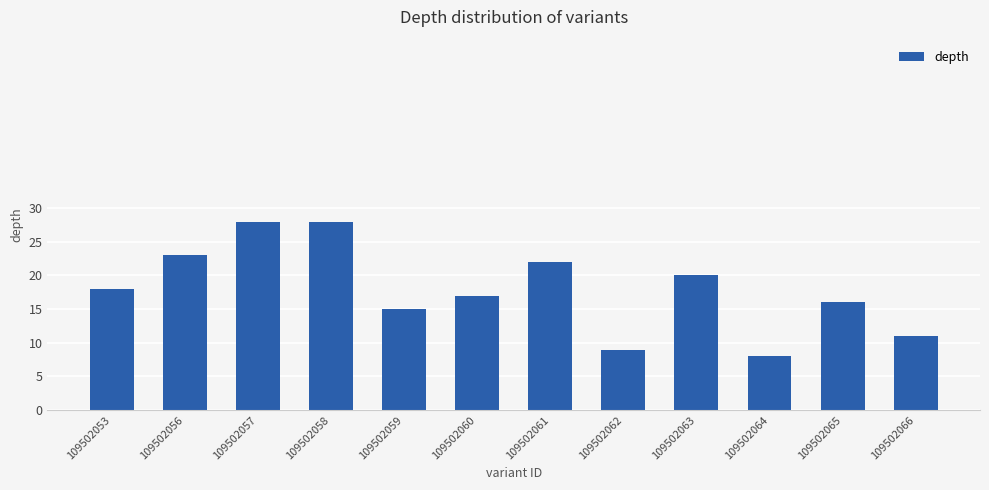

Reading left to right, what are all the values shown in this chart?

109502053=18	109502056=23	109502057=28	109502058=28	109502059=15	109502060=17	109502061=22	109502062=9	109502063=20	109502064=8	109502065=16	109502066=11